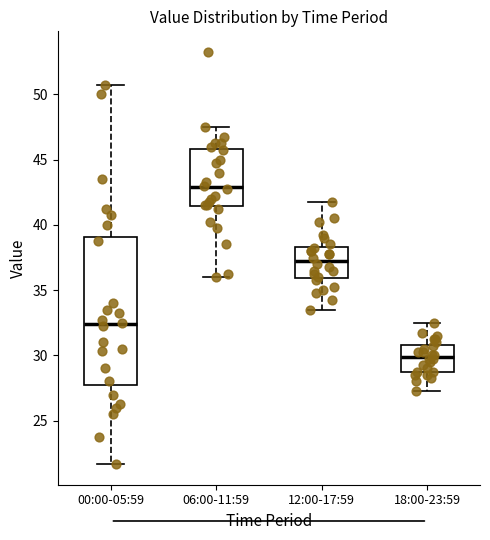

Reading left to right, transcribe this box plot: for each box, give where its median line is, the range the box spans, and where its two whiskers end, as read against the y-axis. The values are not printed on the chart, so give them approximately, as read against the axis.

00:00-05:59: median 32.5, box 28.0 to 39.0, whiskers 21.5 to 51.0
06:00-11:59: median 43.0, box 41.5 to 46.0, whiskers 36.0 to 47.5
12:00-17:59: median 37.5, box 36.0 to 38.5, whiskers 33.5 to 42.0
18:00-23:59: median 30.0, box 29.0 to 31.0, whiskers 27.5 to 32.5